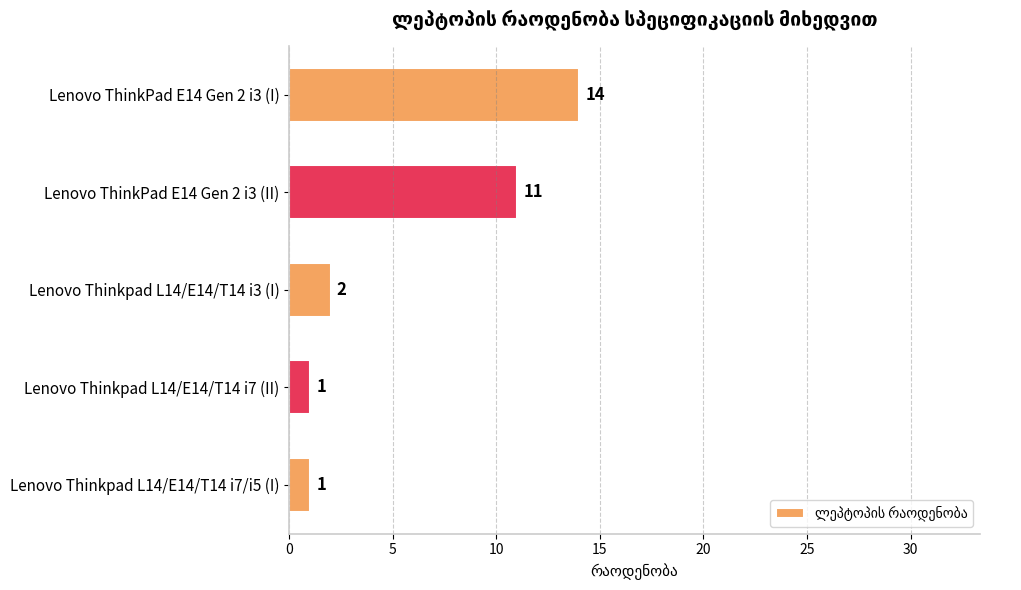

What is the difference between the maximum and minimum values?

13